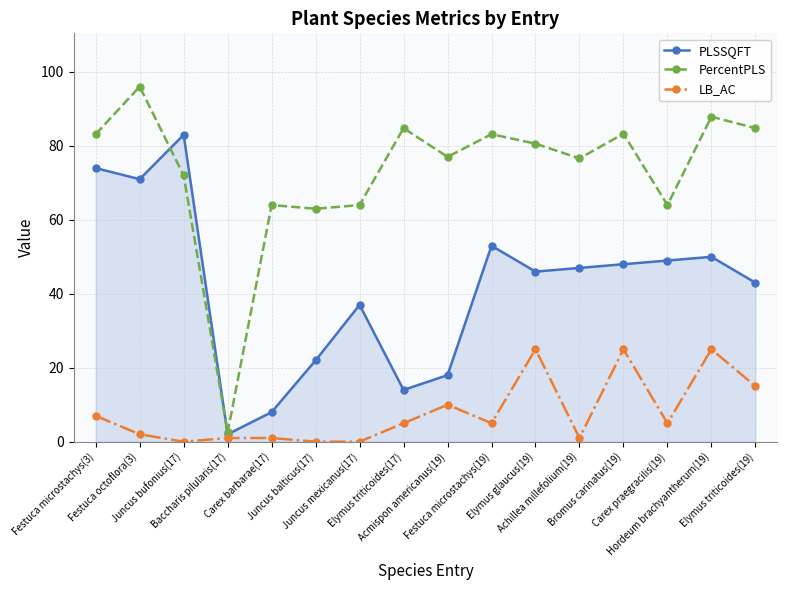

Count the number of categories in the chart.

16